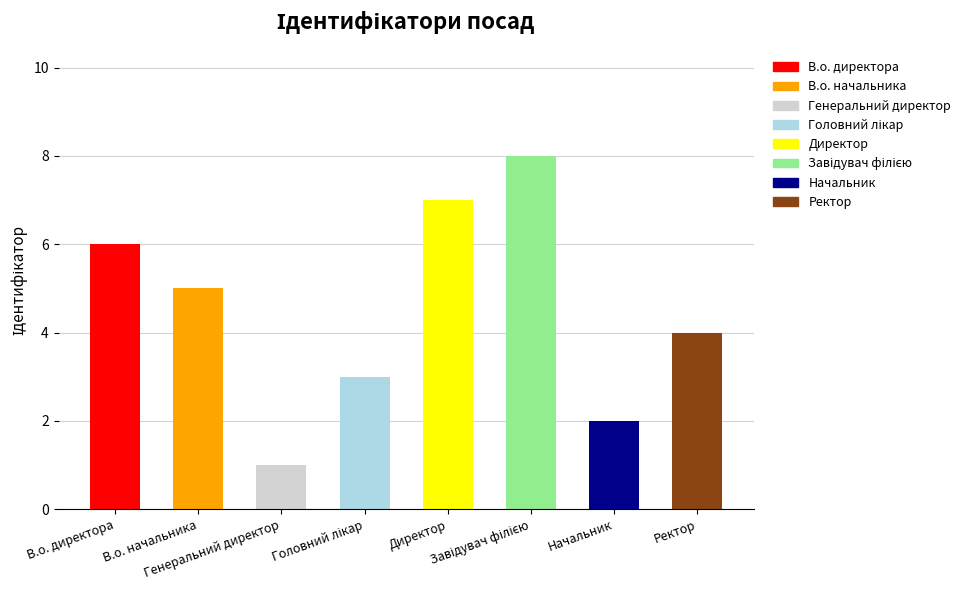

What is the label of the 6th bar from the right?

Генеральний директор